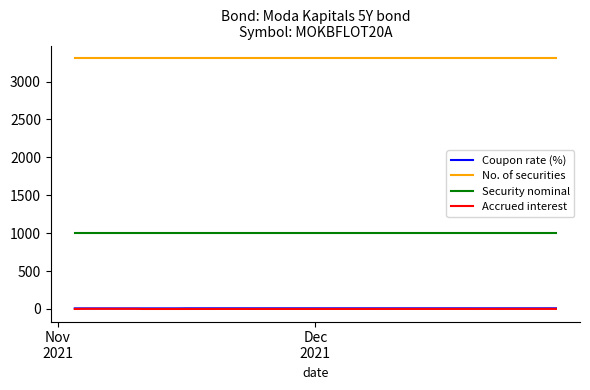

Which series has the largest total across all categories?

No. of securities